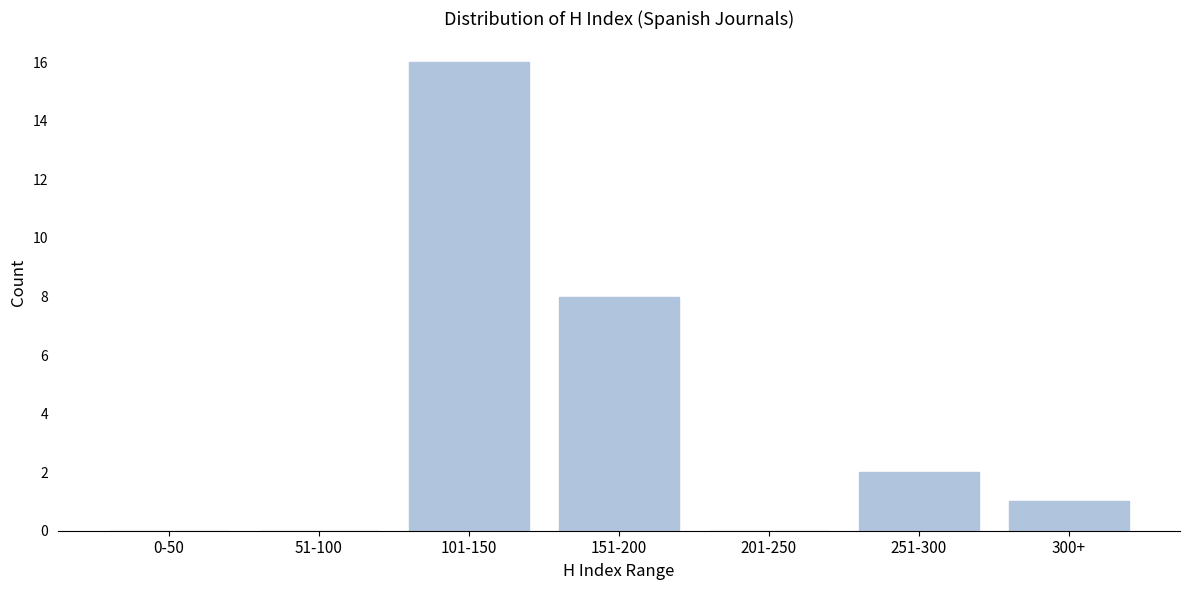

Reading left to right, what are all the values shown in this chart?

0-50=0	51-100=0	101-150=16	151-200=8	201-250=0	251-300=2	300+=1